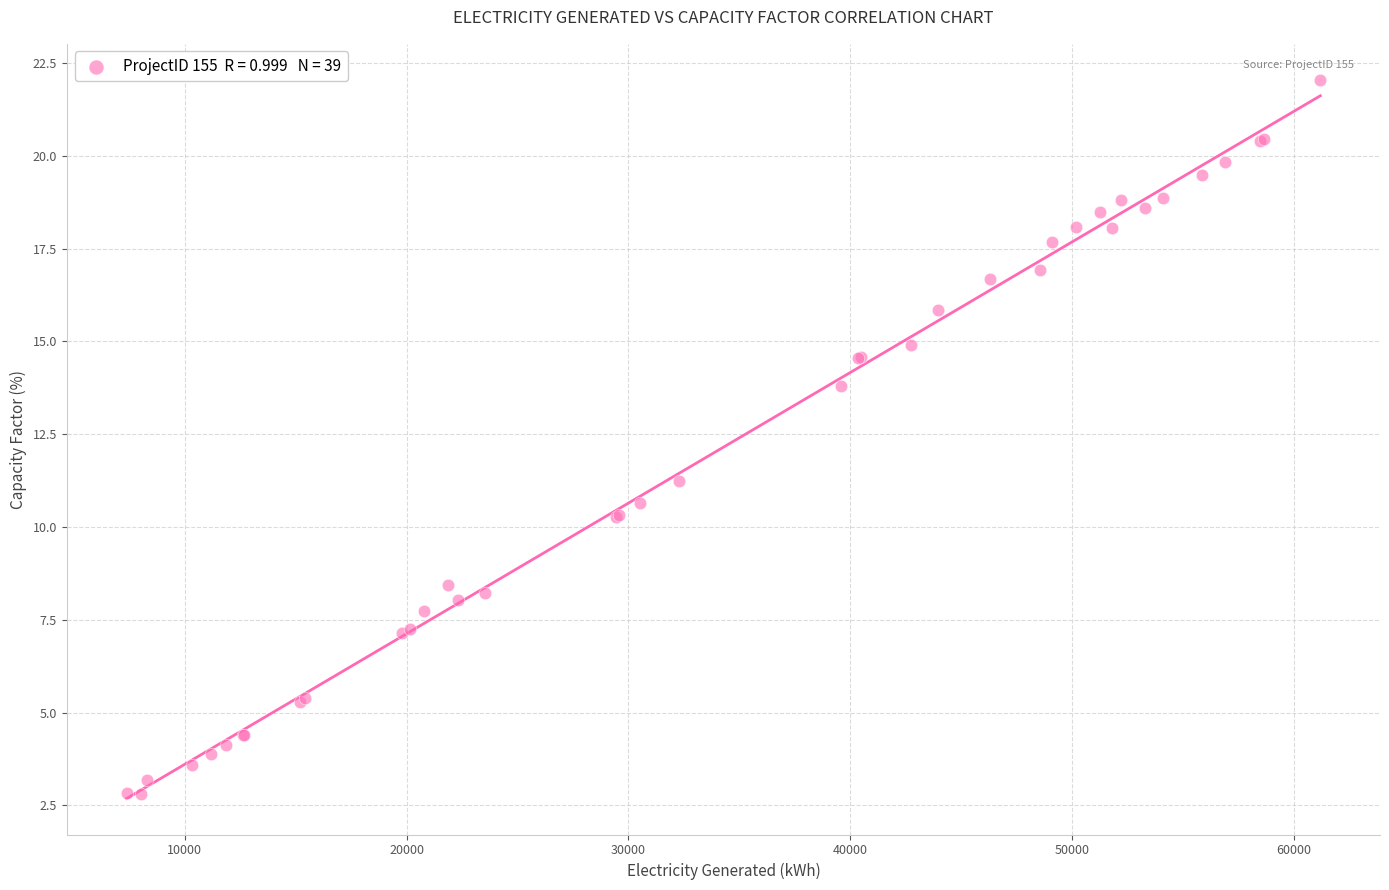

What Y value in the scatter plot is closest to 12?

11.3